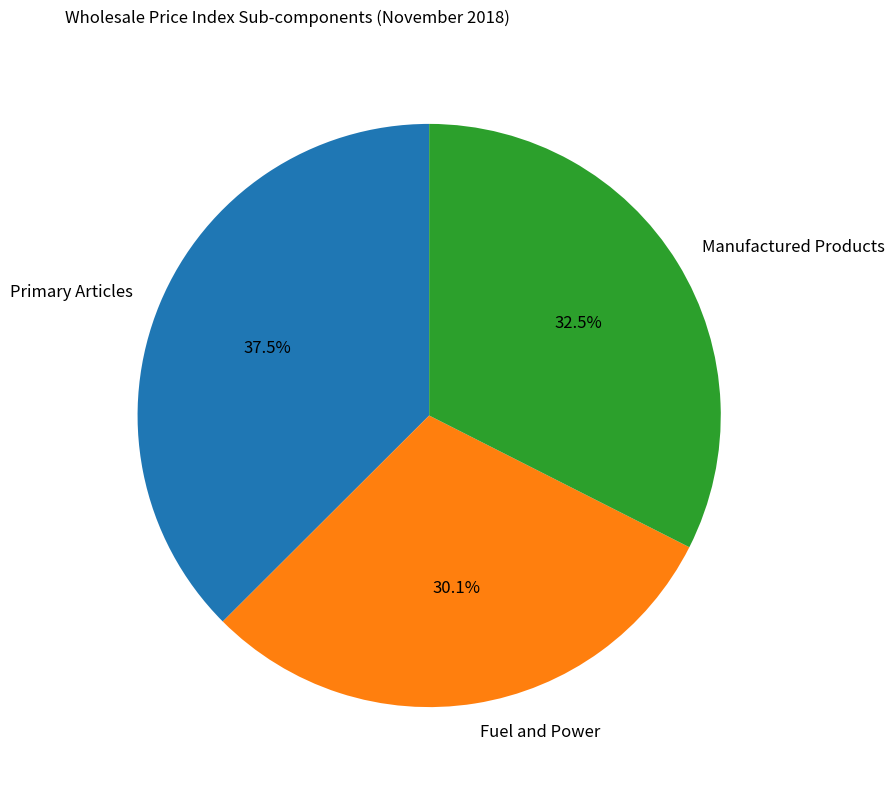

What is the total percentage of Primary Articles and Manufactured Products?

69.9%